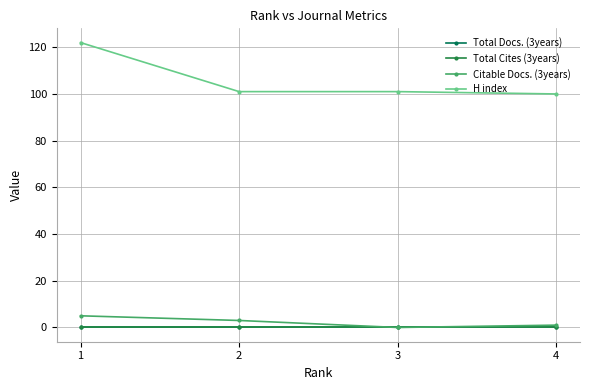

Rank the series at 4 from highest to lowest value.

H index, Citable Docs. (3years), Total Docs. (3years), Total Cites (3years)